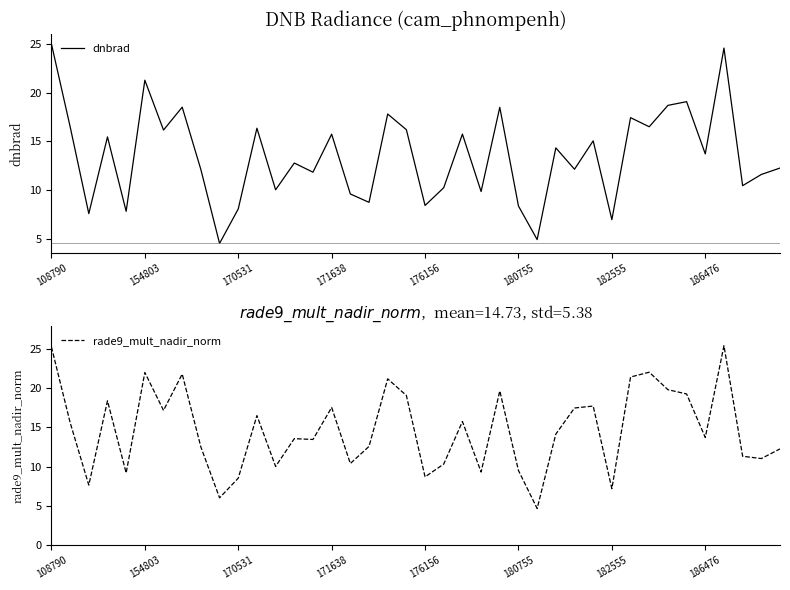

Reading left to right, list all the values displayed in this chart.

dnbrad: 25.0	16.5	7.6	15.5	7.8	21.3	16.2	18.5	12.1	4.5	8.1	16.4	10.0	12.8	11.8	15.7	9.6	8.7	17.8	16.2	8.4	10.2	15.8	9.9	18.5	8.4	4.9	14.3	12.1	15.1	7.0	17.4	16.5	18.7	19.1	13.7	24.6	10.5	11.6	12.3
rade9_mult_nadir_norm: 25.2	15.6	7.7	18.4	9.2	22.0	17.2	21.8	12.5	6.0	8.5	16.5	10.0	13.6	13.5	17.5	10.4	12.6	21.2	19.1	8.7	10.3	15.8	9.3	19.6	9.5	4.7	14.2	17.5	17.7	7.2	21.4	22.0	19.8	19.3	13.7	25.4	11.3	11.0	12.3